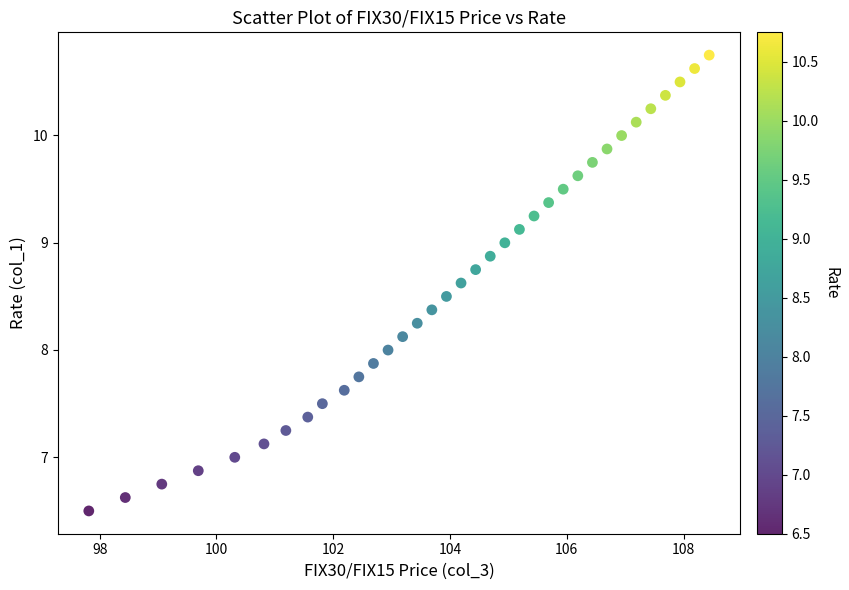

What is the range of X values (max minus min)?

10.6